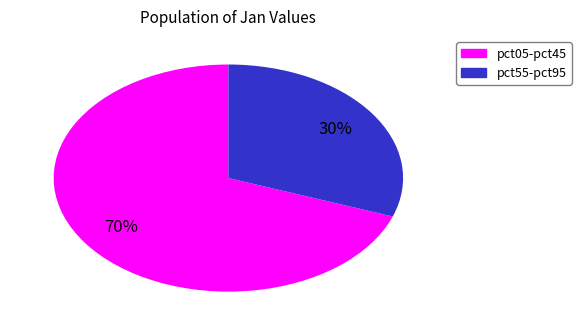

Is there a majority slice in this chart?

Yes